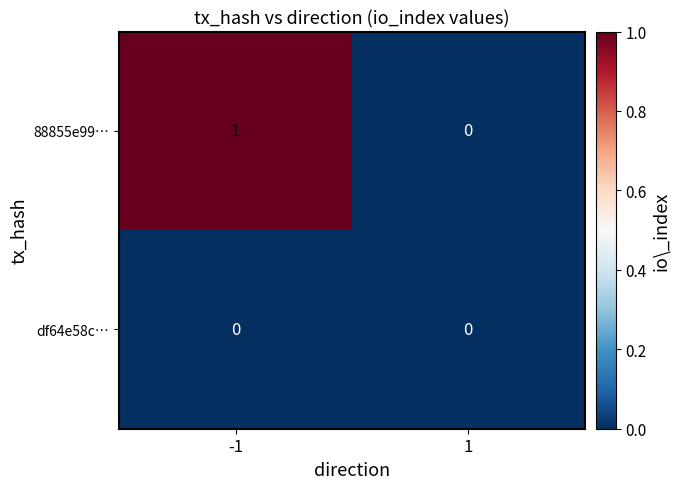

Reading left to right, transcribe all the data shown in this chart.

88855e99…: -1=1	1=0
df64e58c…: -1=0	1=0